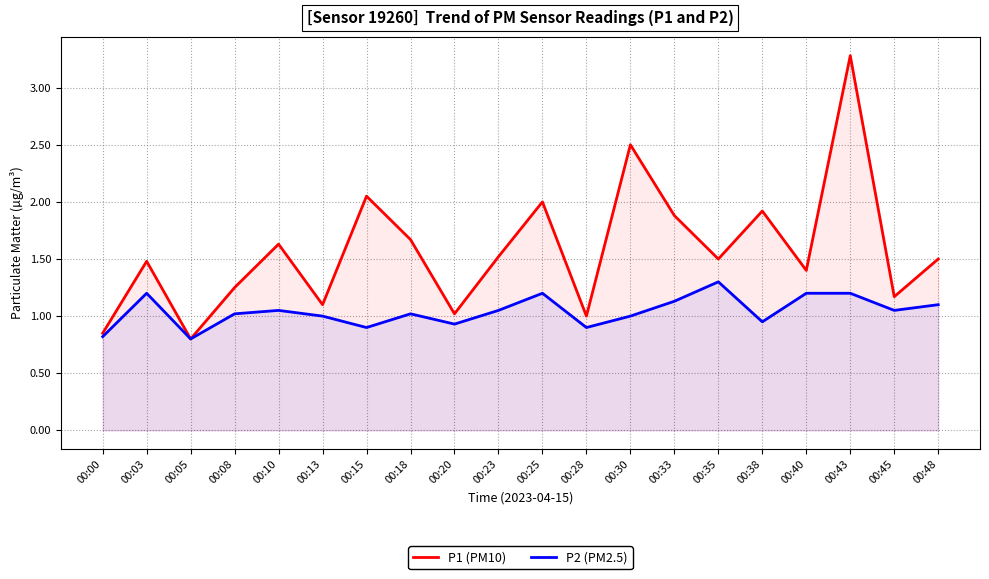

What is the highest value of the P1 (PM10) series?

3.3